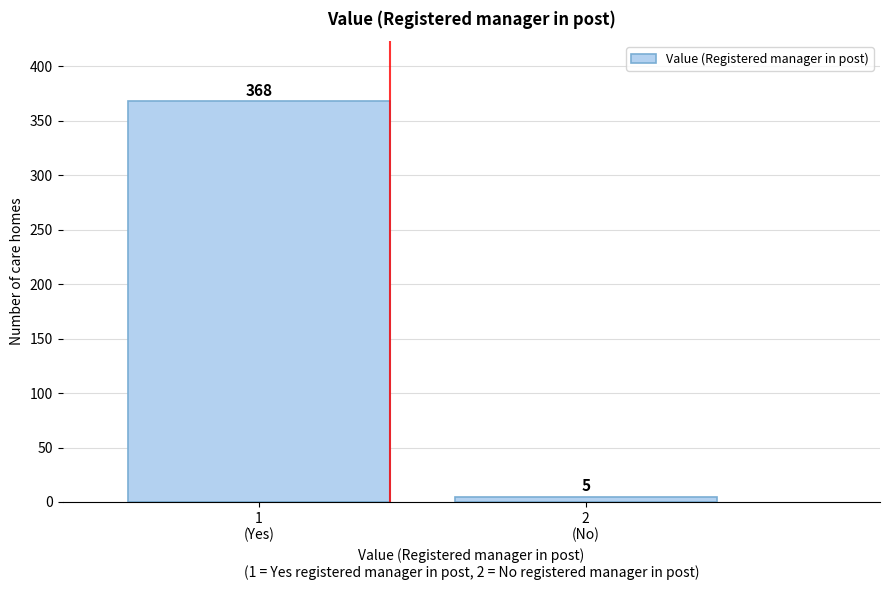

Reading right to left, list all the values displayed in this chart.

5	368